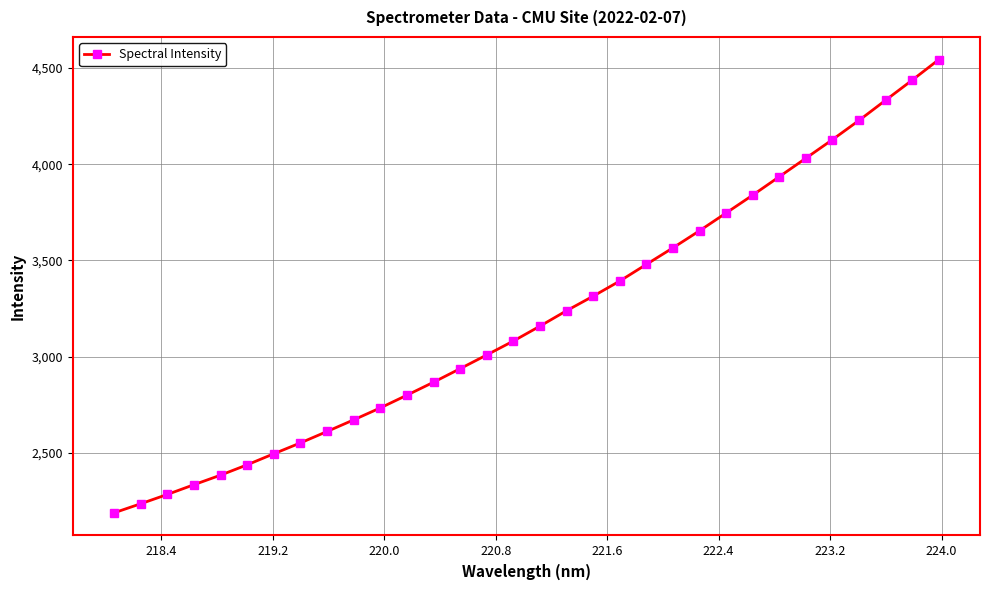

What is the value of the 27th point from the left?

4031.0